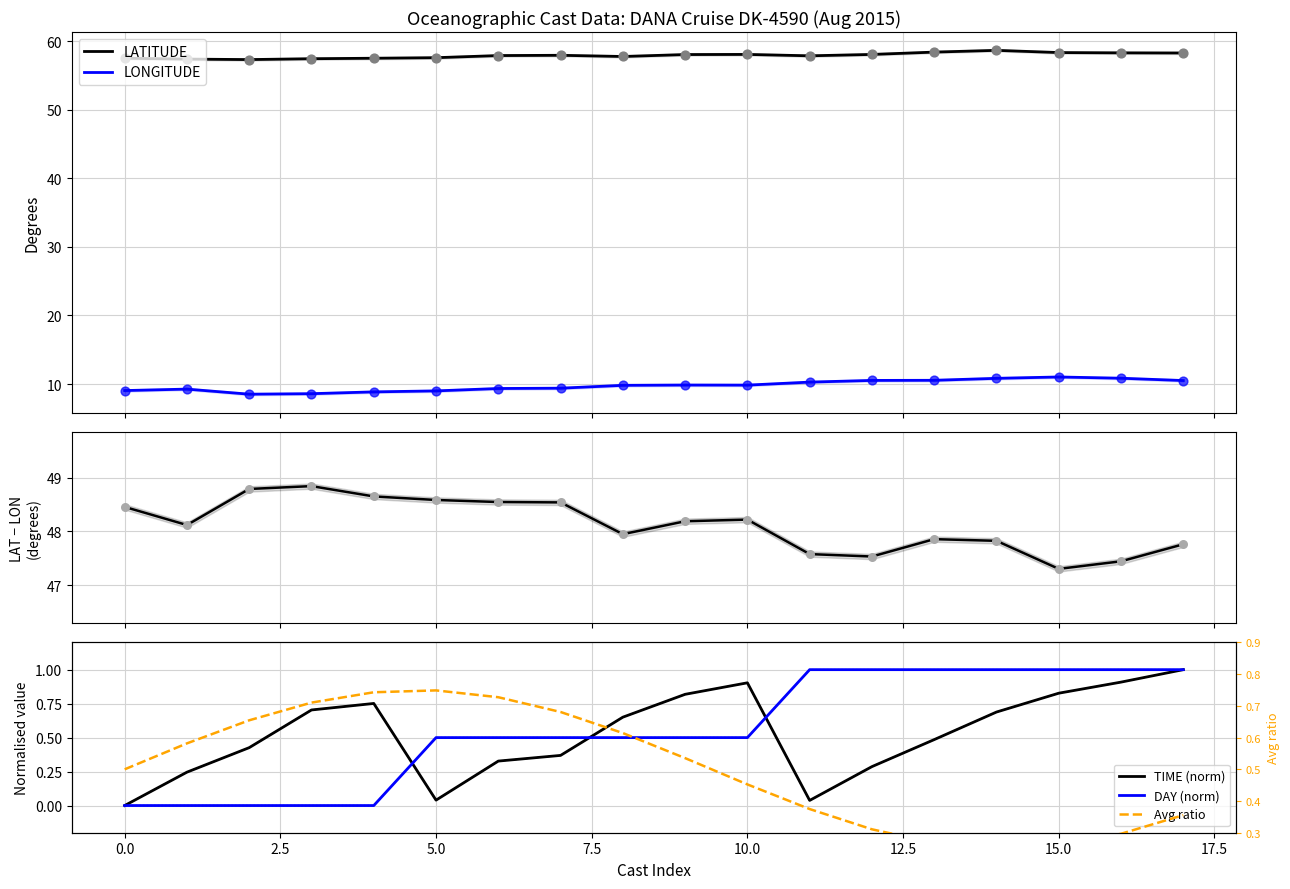

Which series has the largest total across all categories?

LATITUDE